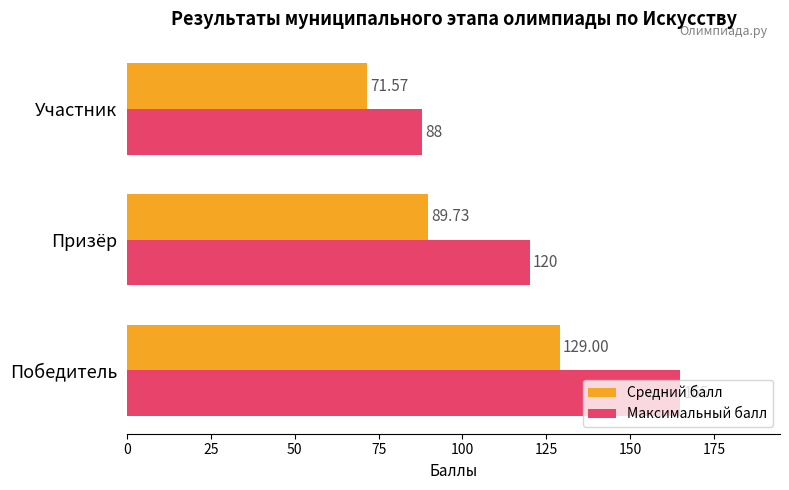

What is the sum of the Максимальный балл values at Победитель and Участник?

253.0